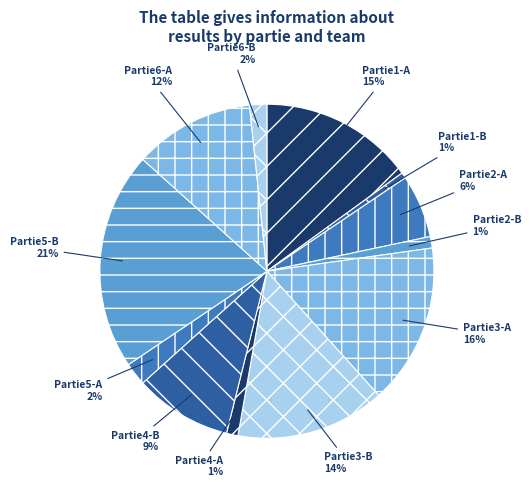

To the nearest percent, what percentage of the pie is Partie5-A?

2%